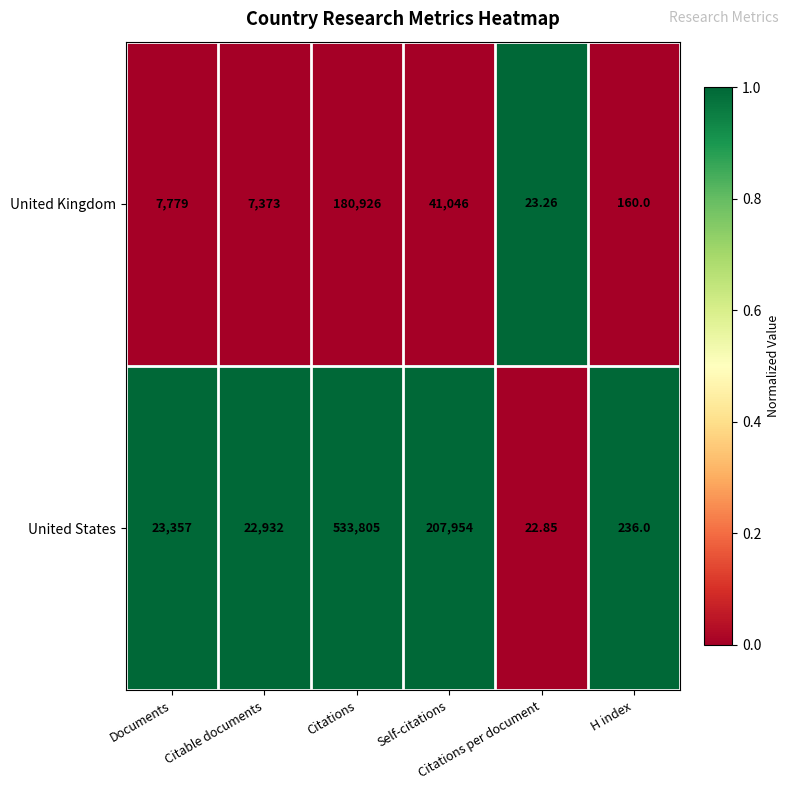

Which series has the largest total across all categories?

United States